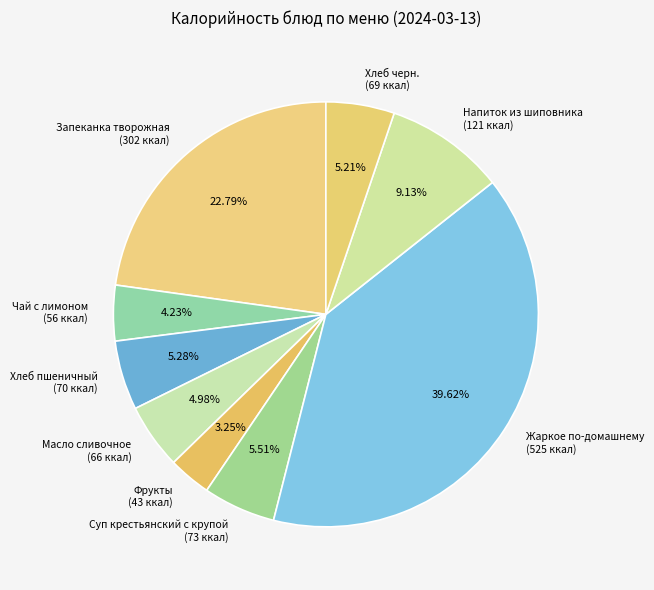

The Жаркое по-домашнему slice represents 40% of the pie. True or false?

True